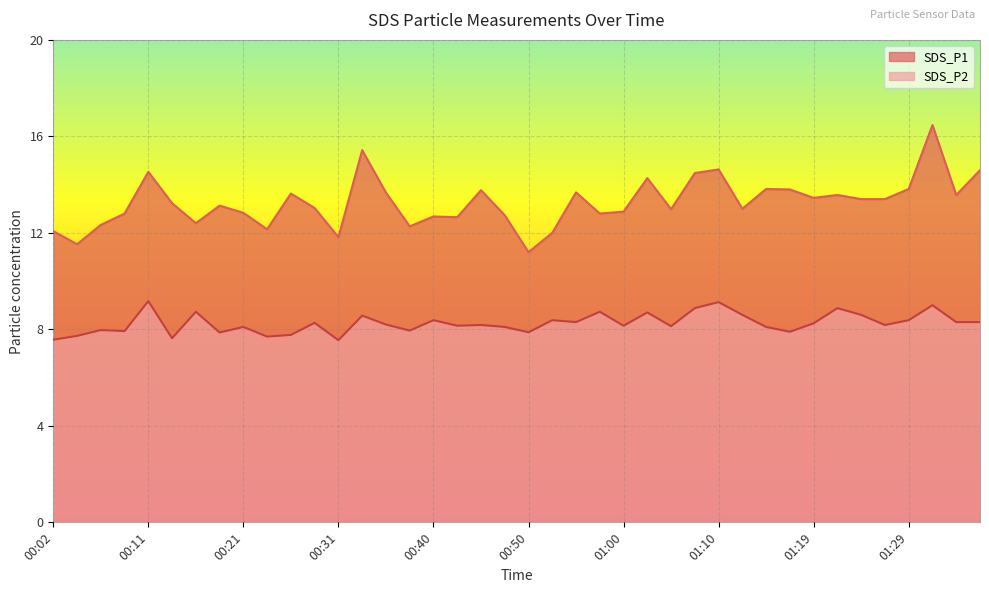

What is the difference between the maximum and second lowest values in the SDS_P2 series?

1.6